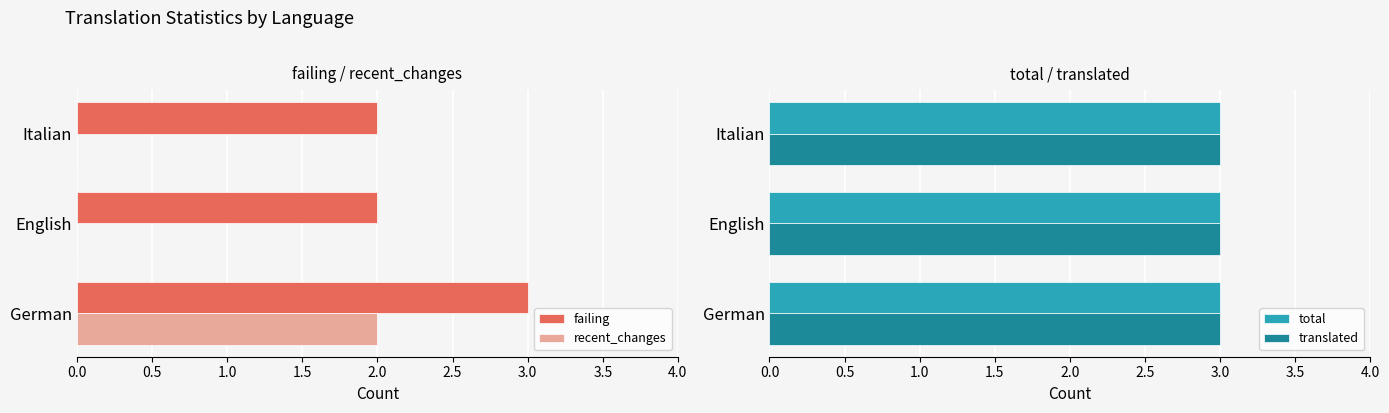

Is it true that failing equals 1 at Italian?

False